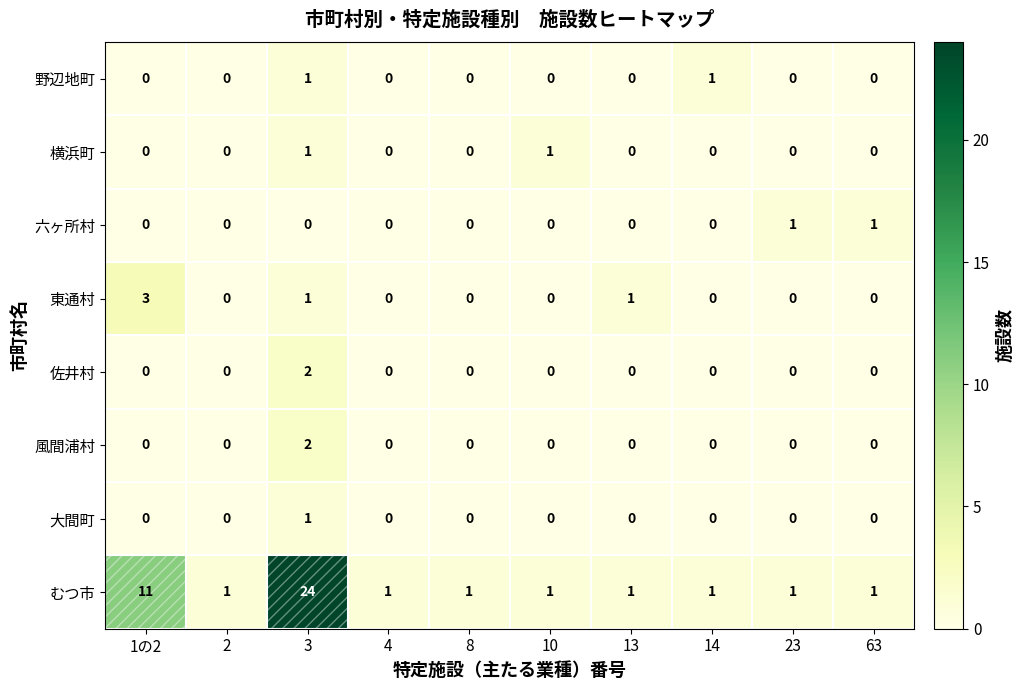

The むつ市 series shows 0 at 23. True or false?

False